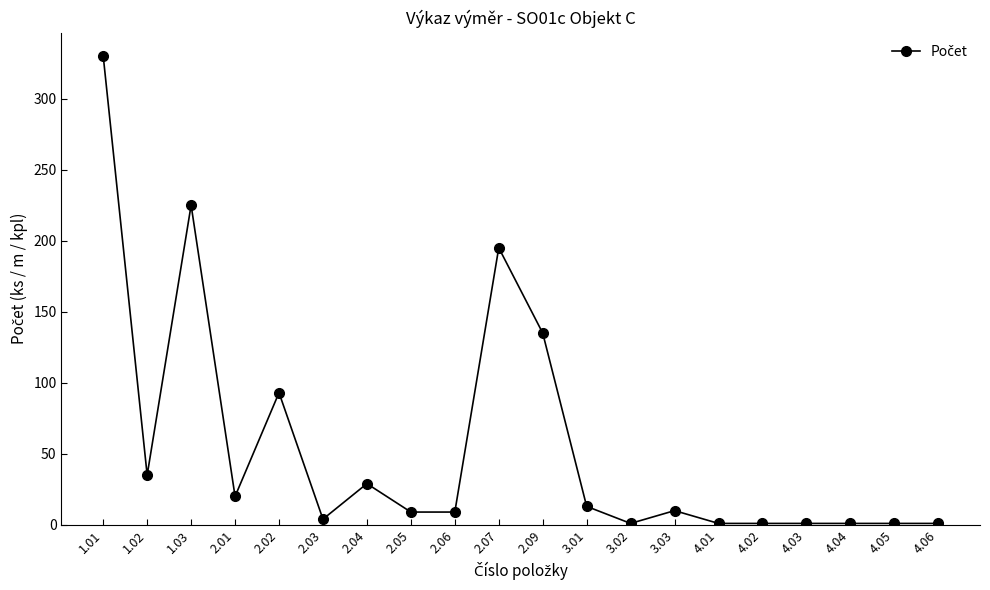

What is the change in value from 1.01 to 1.02?

-295